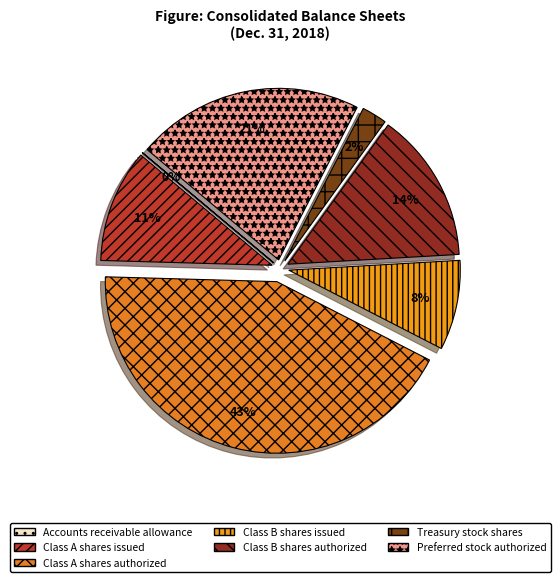

Does any single category account for the majority?

No